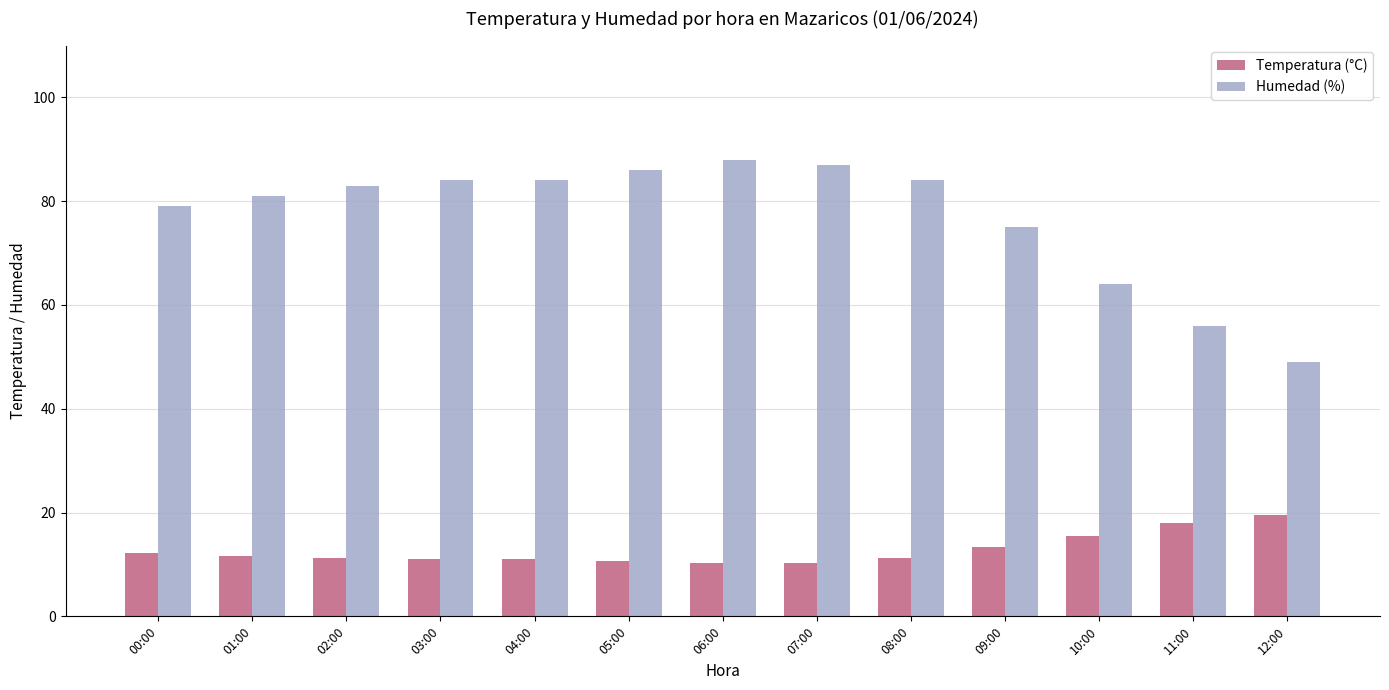

Is the value of Temperatura (°C) at 10:00 greater than the value of Humedad (%) at 12:00?

No